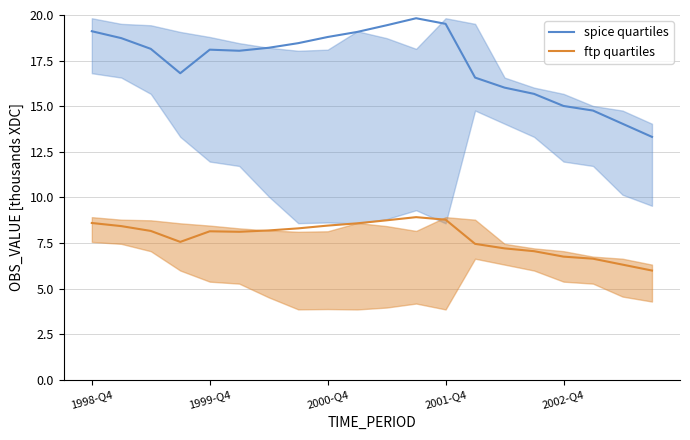

Count the number of categories in the chart.

20